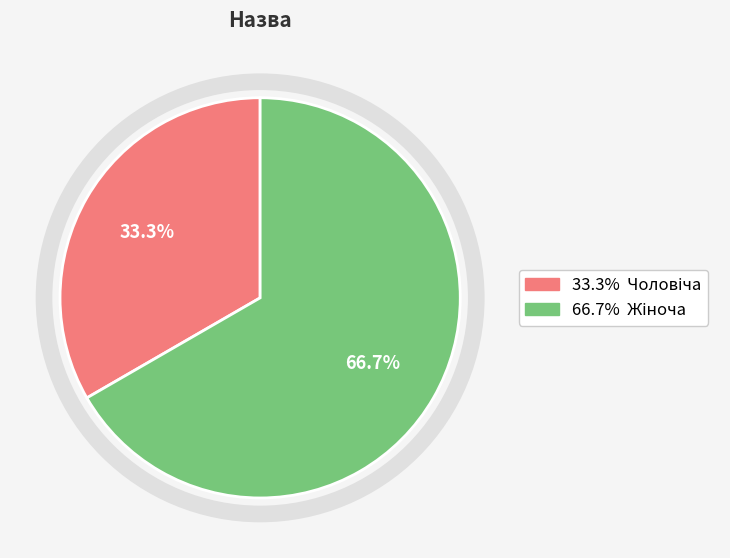

Does any single category account for the majority?

Yes